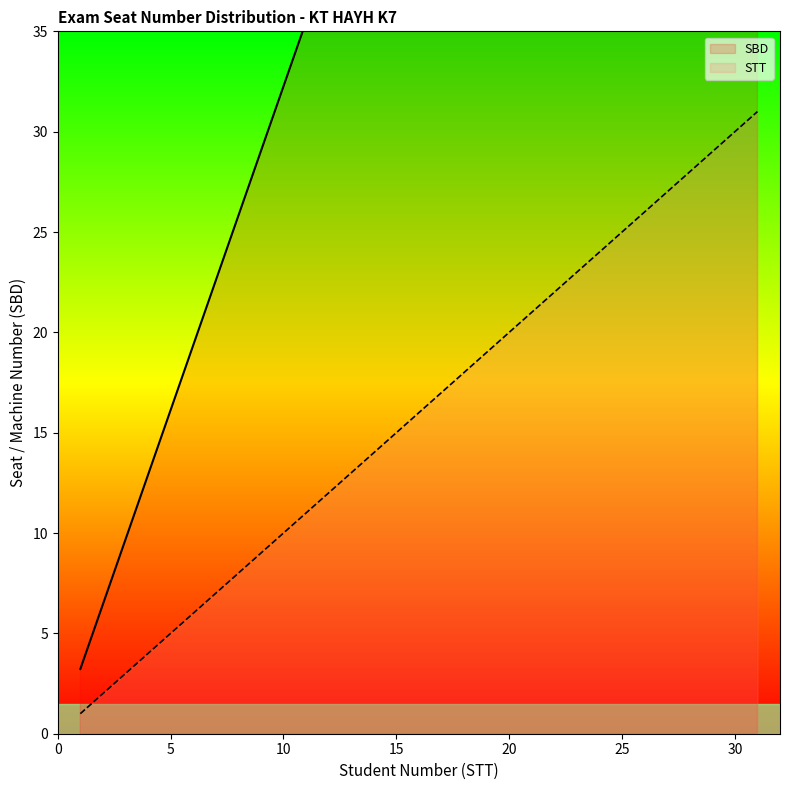

What is the minimum value shown in the chart?

1.0